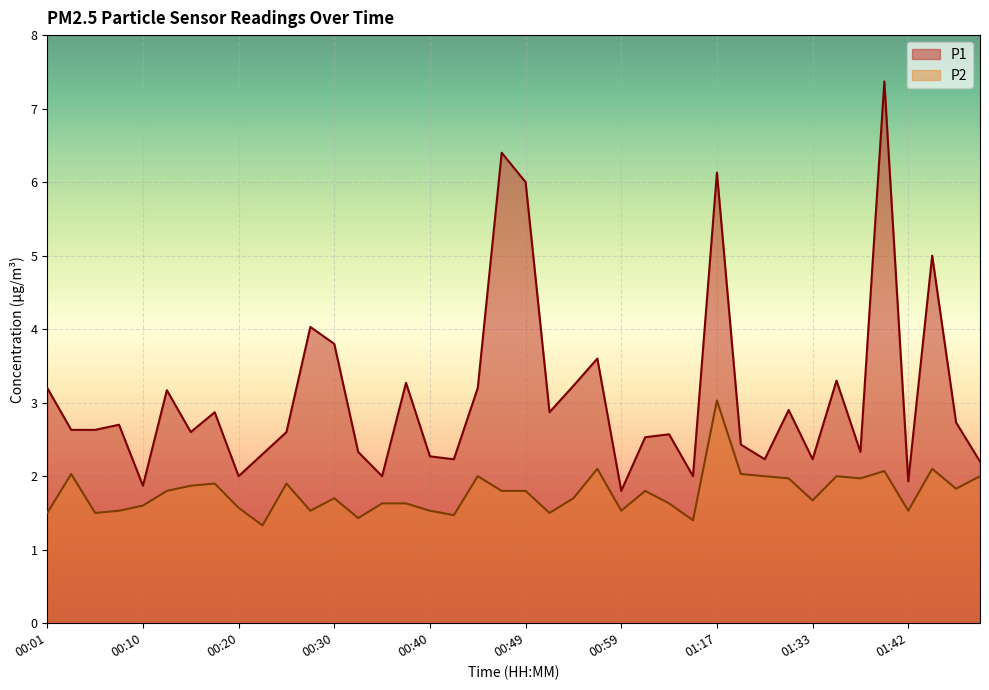

Where is the first local maximum for P2?

00:03